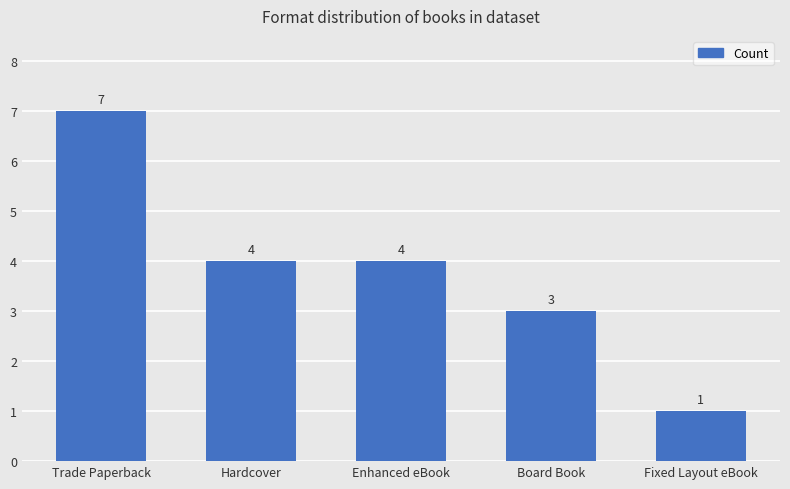

What is the difference between the maximum and minimum values?

6